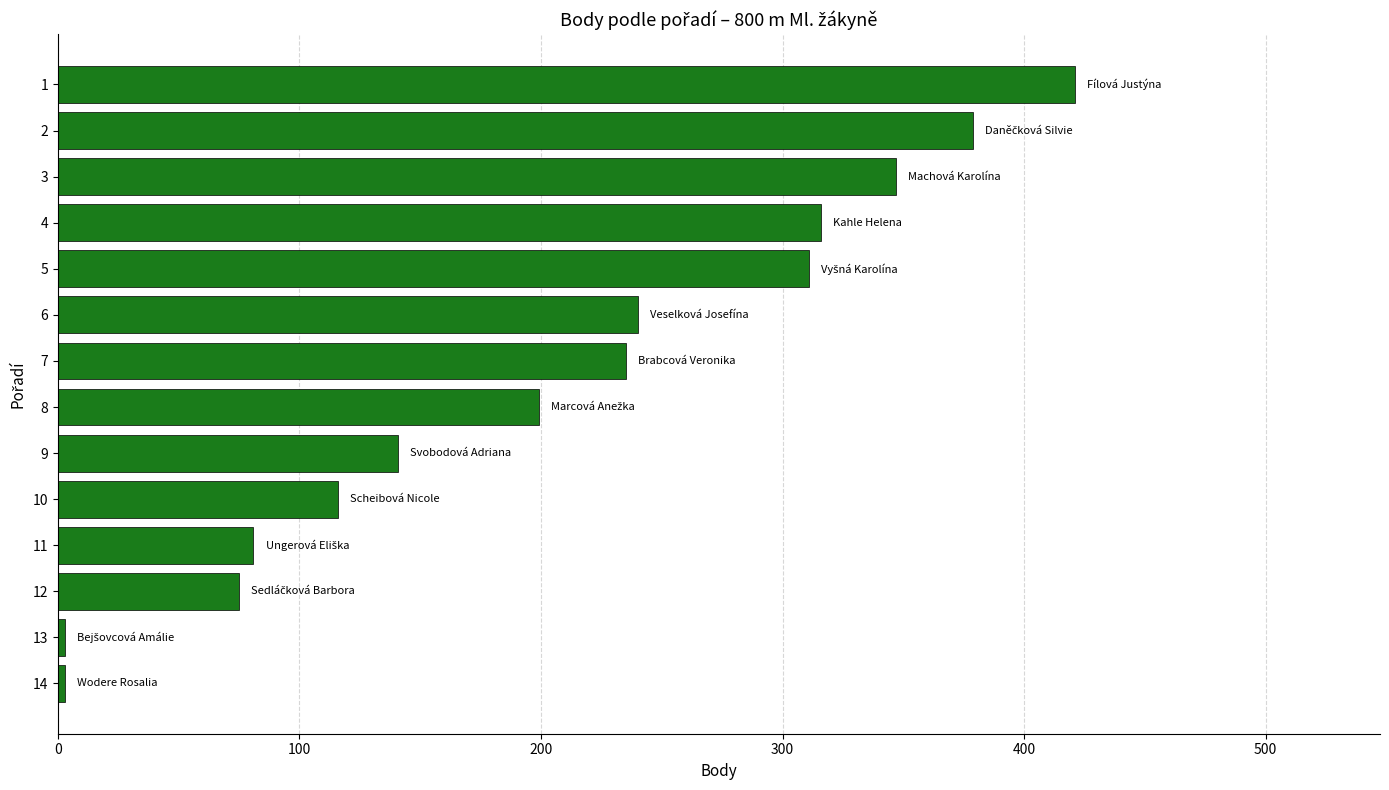

Reading top to bottom, extract all data points from this chart.

421	379	347	316	311	240	235	199	141	116	81	75	3	3